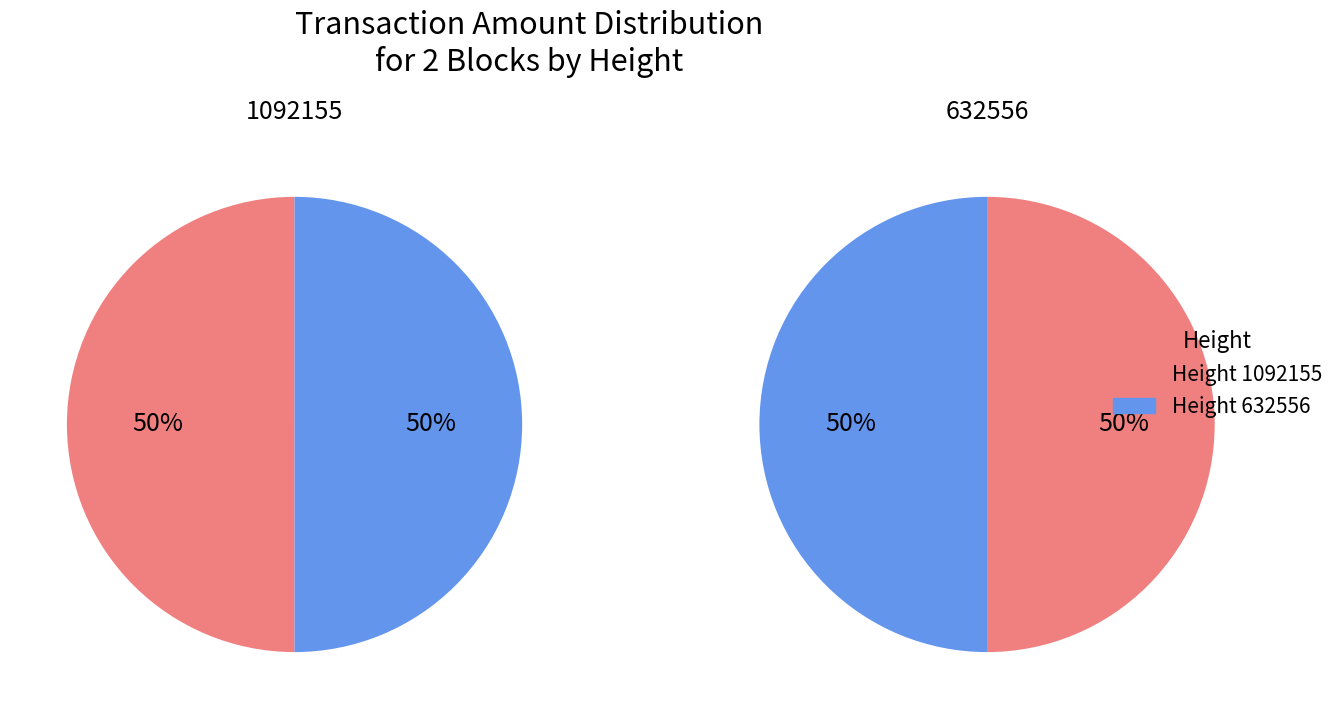

To the nearest percent, what portion does 632556 represent?

50%